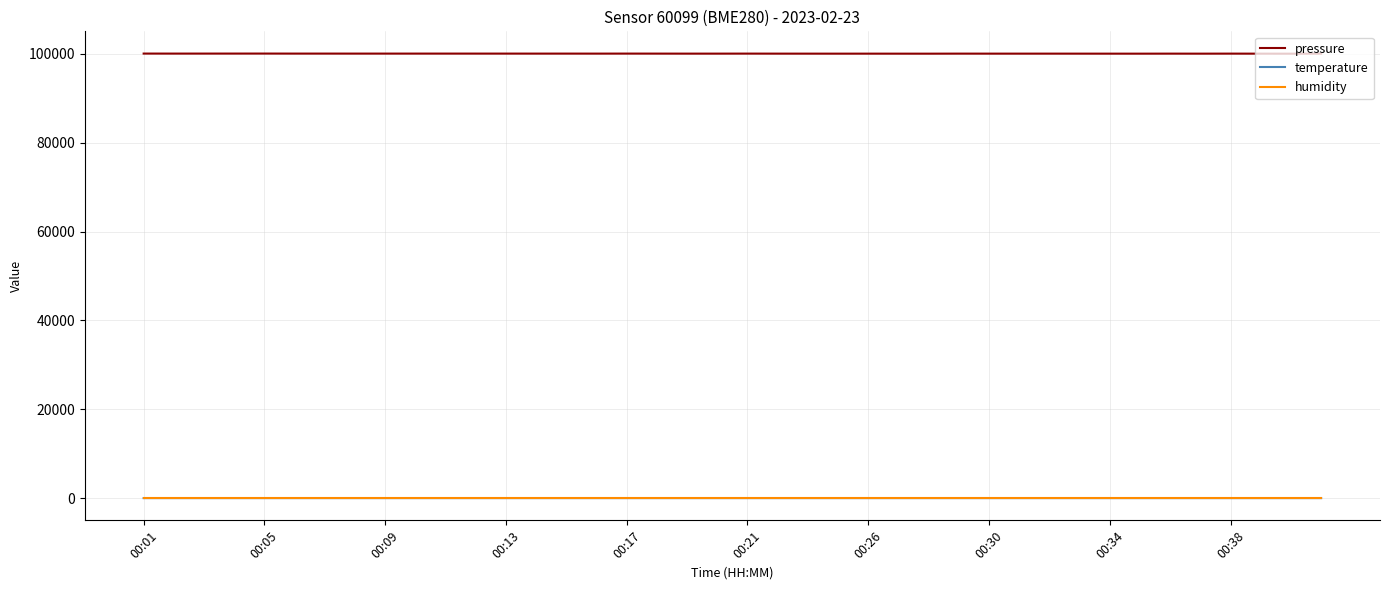

Does the chart display data point markers on the line(s)?

No